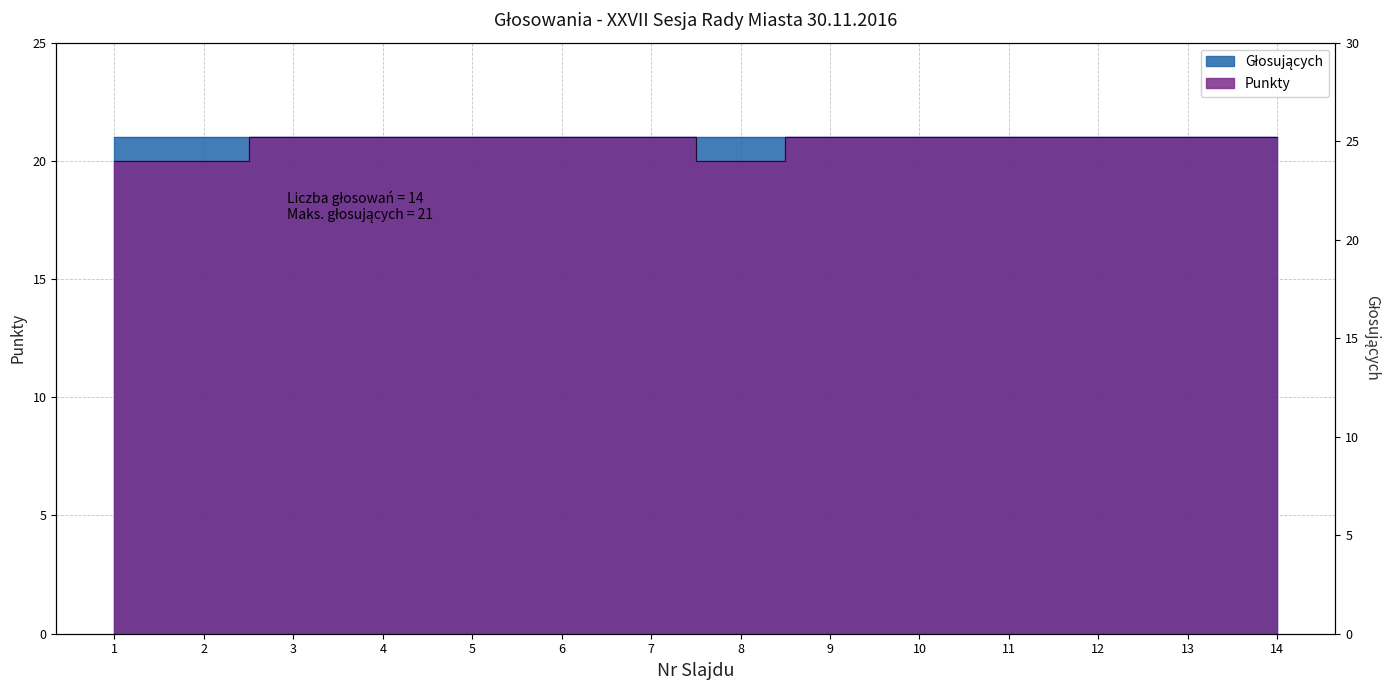

What value does the data have at 11?

21